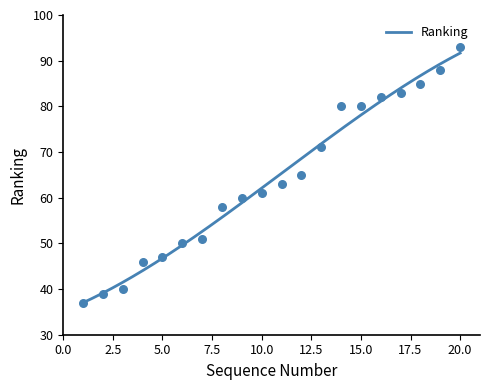

Approximately how many times larger is the value at 11 compared to 18?

0.7